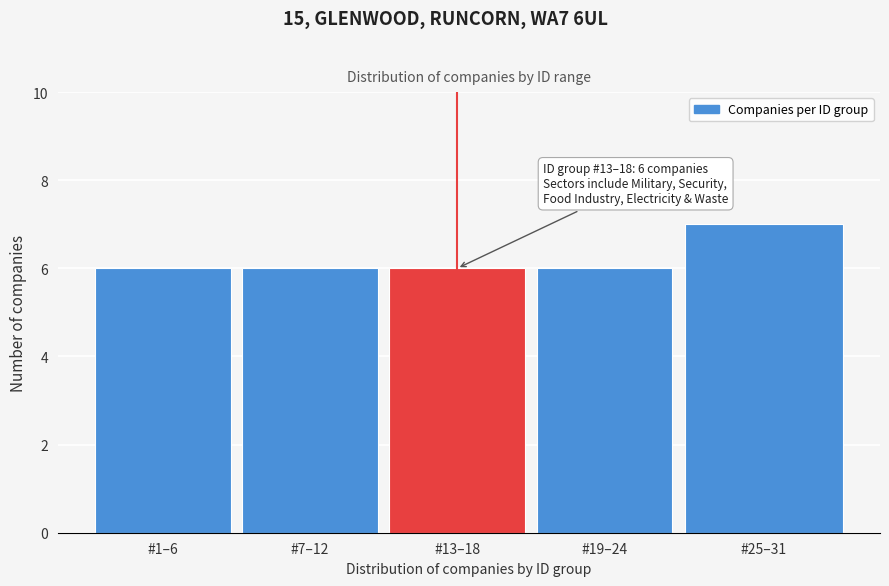

Reading left to right, what are all the values shown in this chart?

#1–6=6	#7–12=6	#13–18=6	#19–24=6	#25–31=7